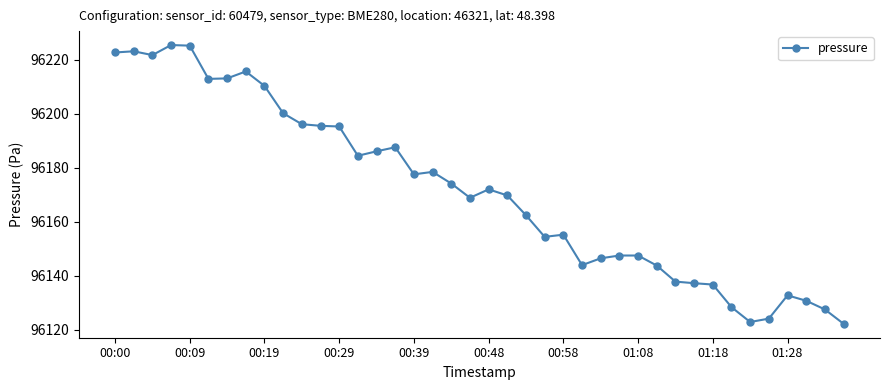

What is the greatest value displayed?

96225.4